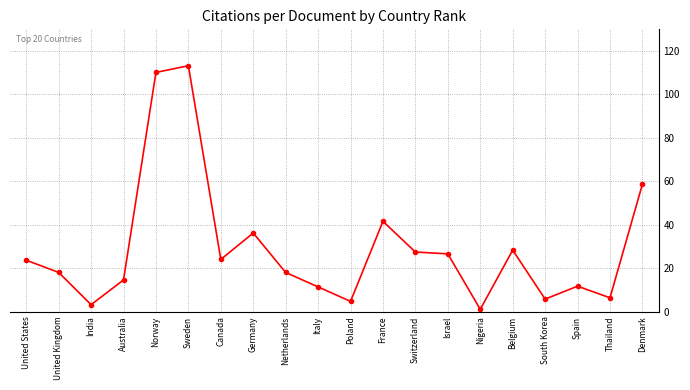

At which label does the data first exceed 23?

United States